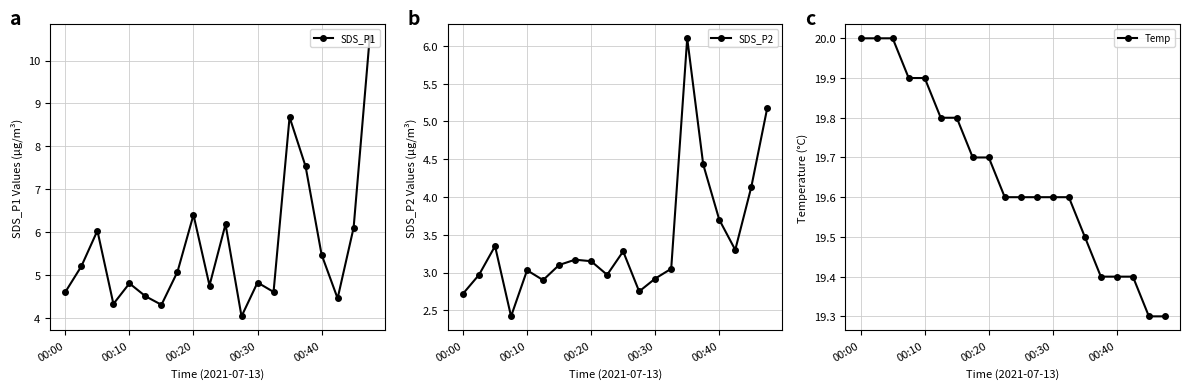

What are all the series names shown in the legend?

SDS_P1, SDS_P2, Temp